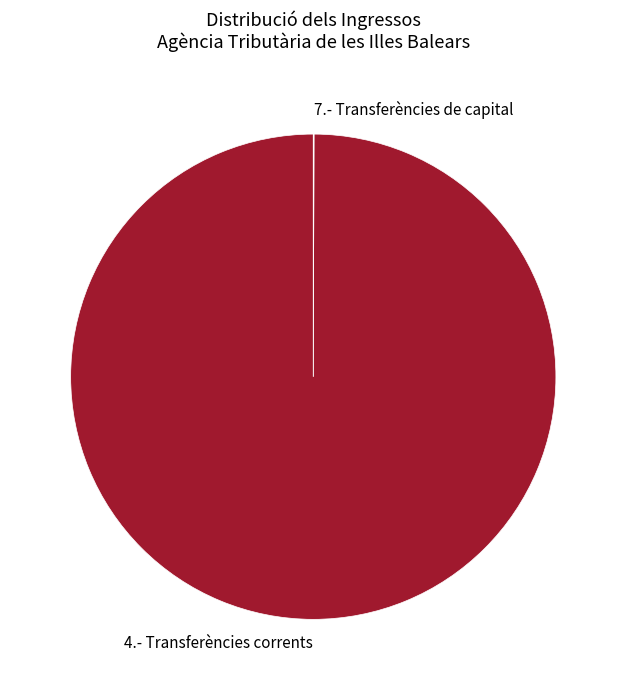

Does 4.- Transferències corrents account for over 50% of the chart?

Yes